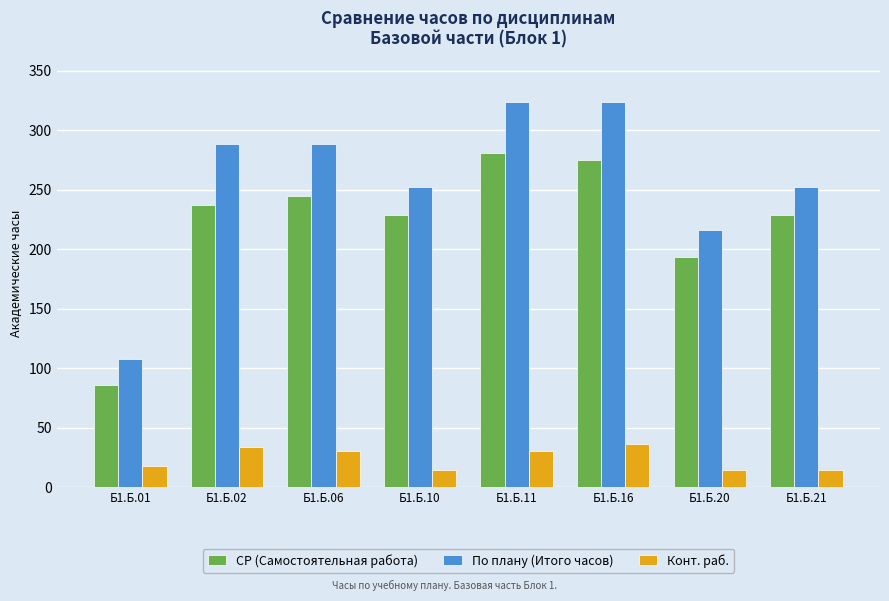

List the series in order of their peak value, lowest first.

Конт. раб., СР (Самостоятельная работа), По плану (Итого часов)